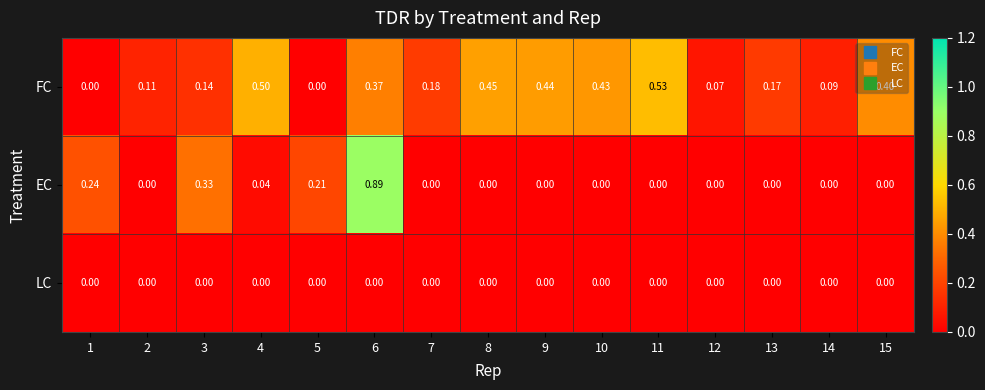

Which series has the largest total across all categories?

FC